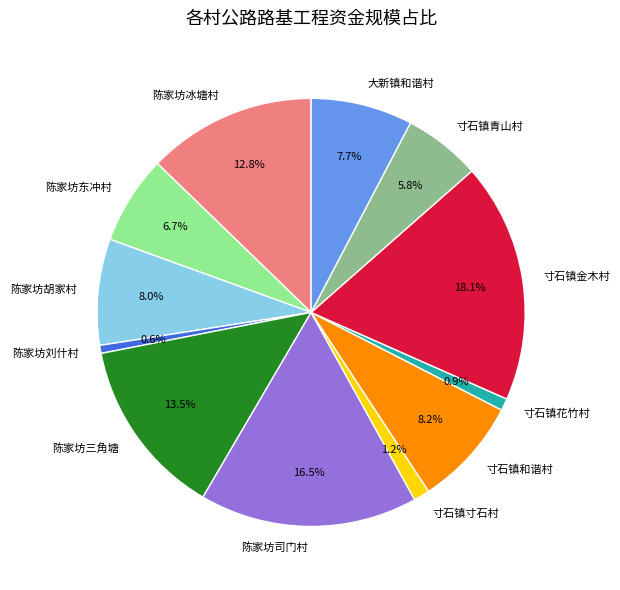

How much of the chart is everything except 陈家坊司门村?

83.5%